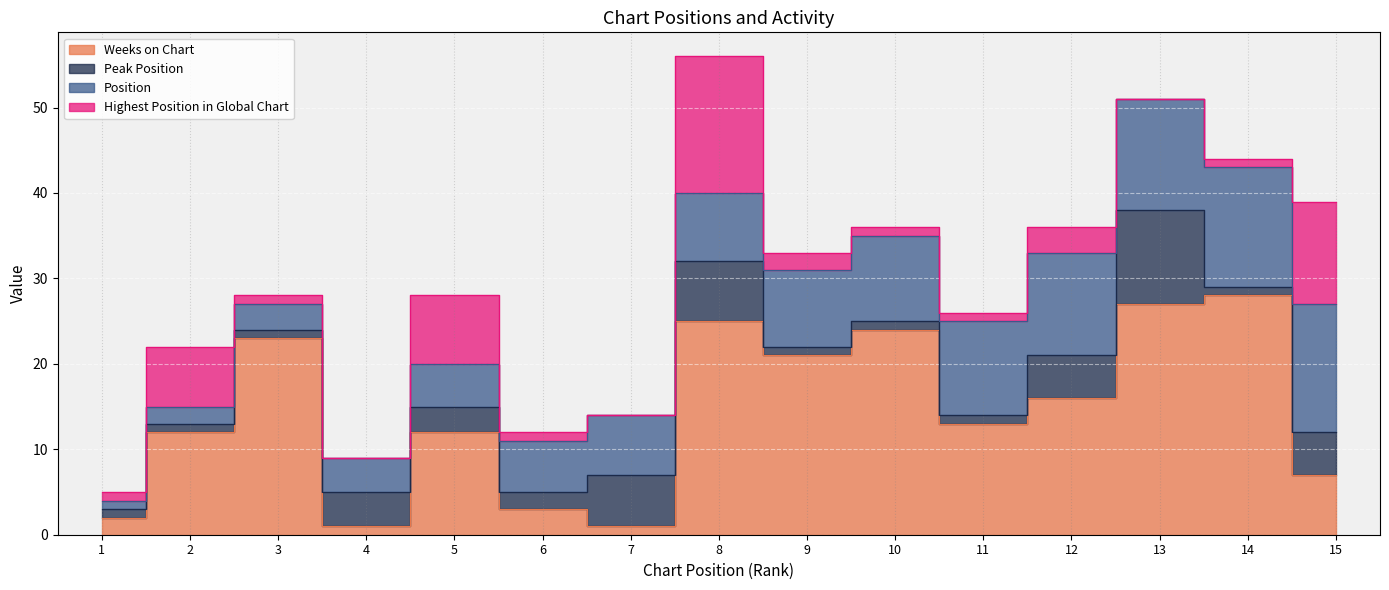

Reading right to left, what are all the values shown in this chart?

Weeks on Chart: 15=7	14=28	13=27	12=16	11=13	10=24	9=21	8=25	7=1	6=3	5=12	4=1	3=23	2=12	1=2
Peak Position: 15=5	14=1	13=11	12=5	11=1	10=1	9=1	8=7	7=6	6=2	5=3	4=4	3=1	2=1	1=1
Position: 15=15	14=14	13=13	12=12	11=11	10=10	9=9	8=8	7=7	6=6	5=5	4=4	3=3	2=2	1=1
Highest Position in Global Chart: 15=12	14=1	13=0	12=3	11=1	10=1	9=2	8=16	7=0	6=1	5=8	4=0	3=1	2=7	1=1